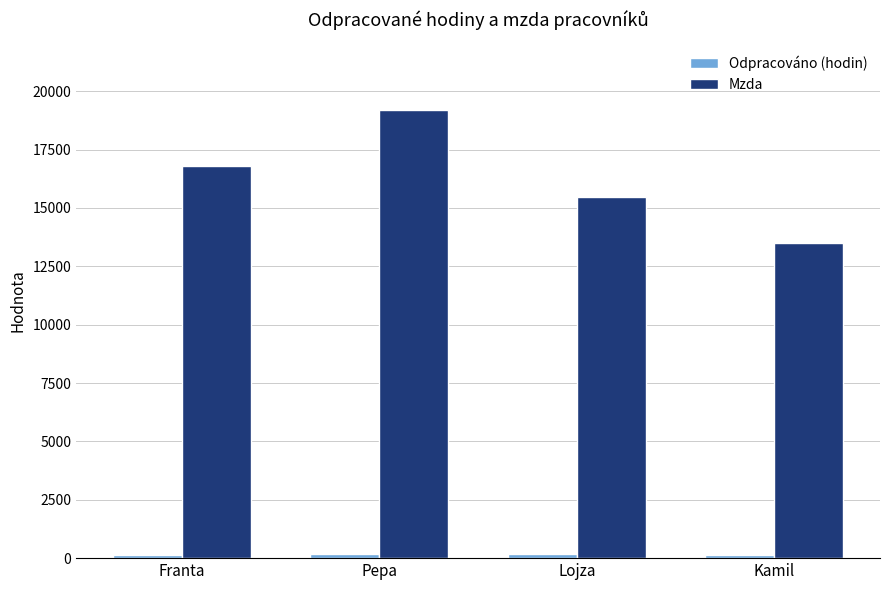

Which label corresponds to the largest value in the chart?

Pepa